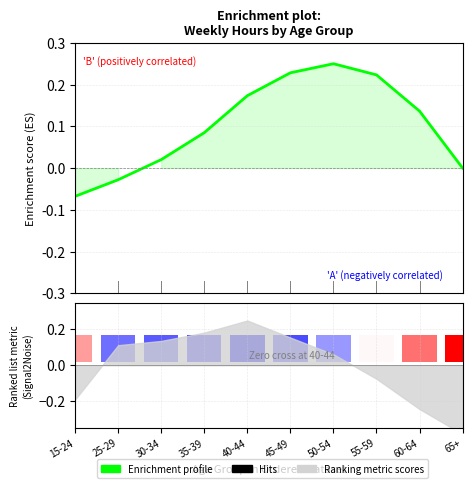

What is the label of the 7th bar from the right?

35-39